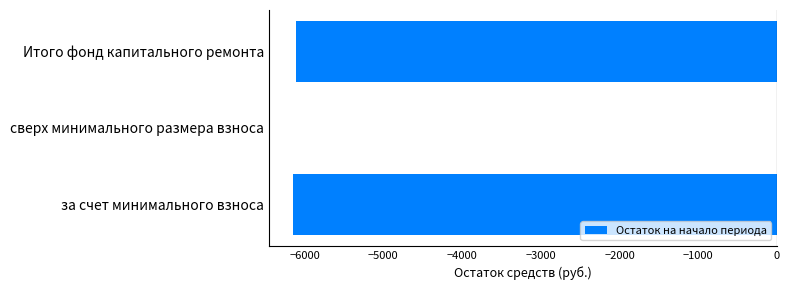

How many series are shown in this chart?

1